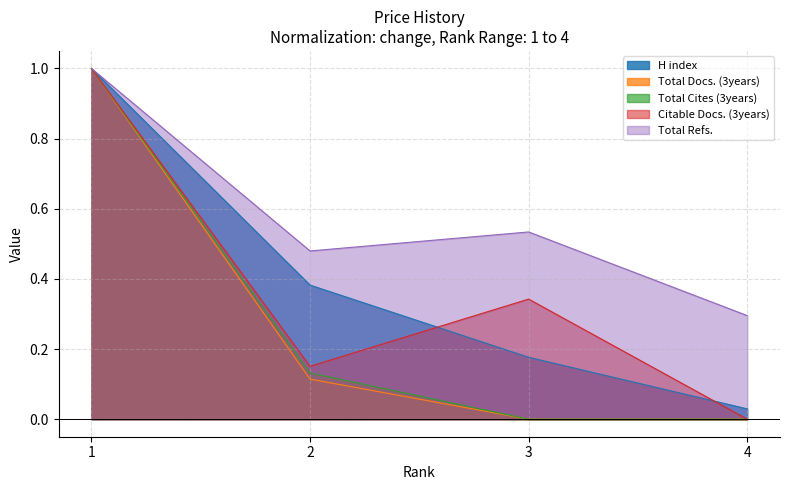

Reading right to left, transcribe all the data shown in this chart.

H index: 0.0	0.2	0.4	1.0
Total Docs. (3years): 0.0	0.0	0.1	1.0
Total Cites (3years): 0.0	0.0	0.1	1.0
Citable Docs. (3years): 0.0	0.3	0.2	1.0
Total Refs.: 0.3	0.5	0.5	1.0